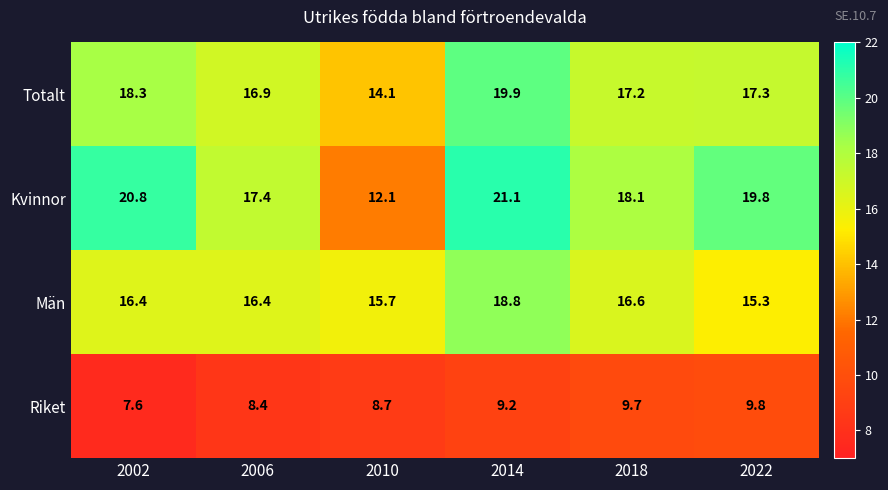

Which category has the lowest value in the Riket series?

2002